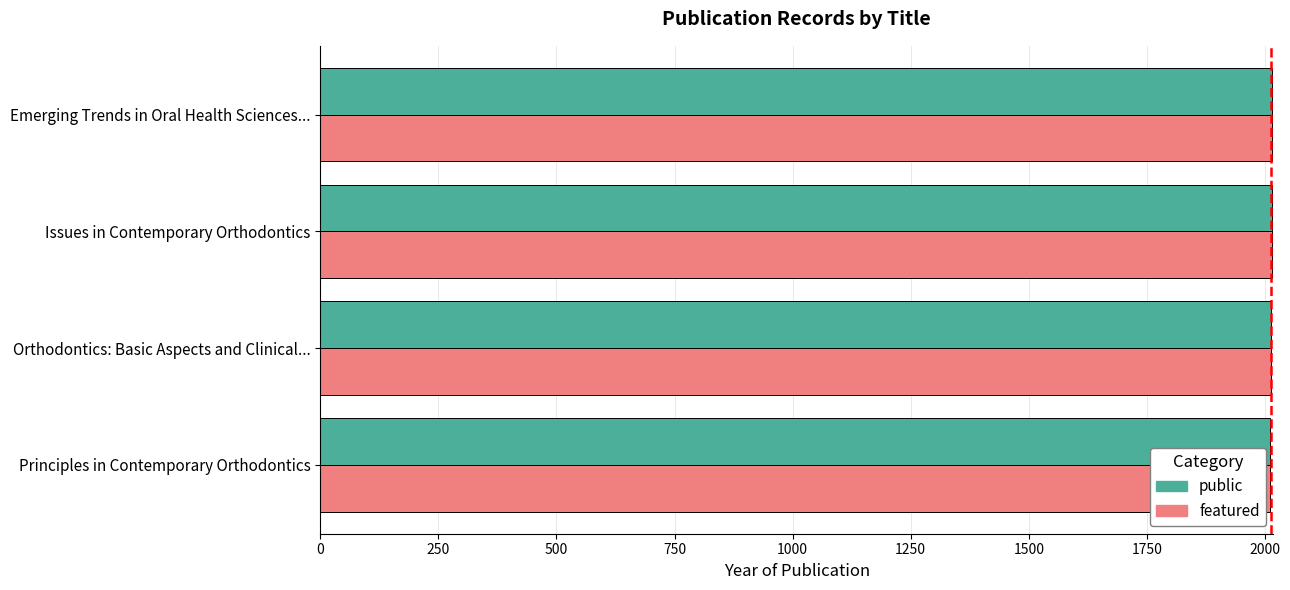

What is the minimum value for public?

2011